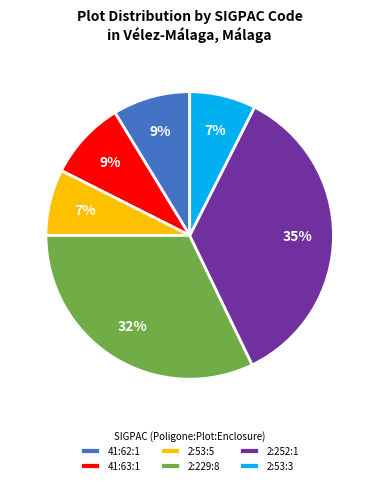

To the nearest percent, what is the difference between the largest and smallest slice percentages?

28%